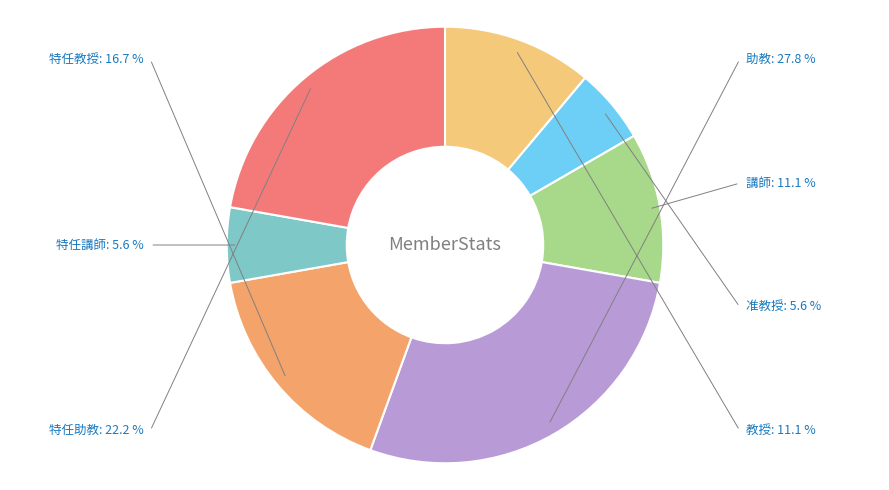

Which category has the biggest portion of the pie?

助教